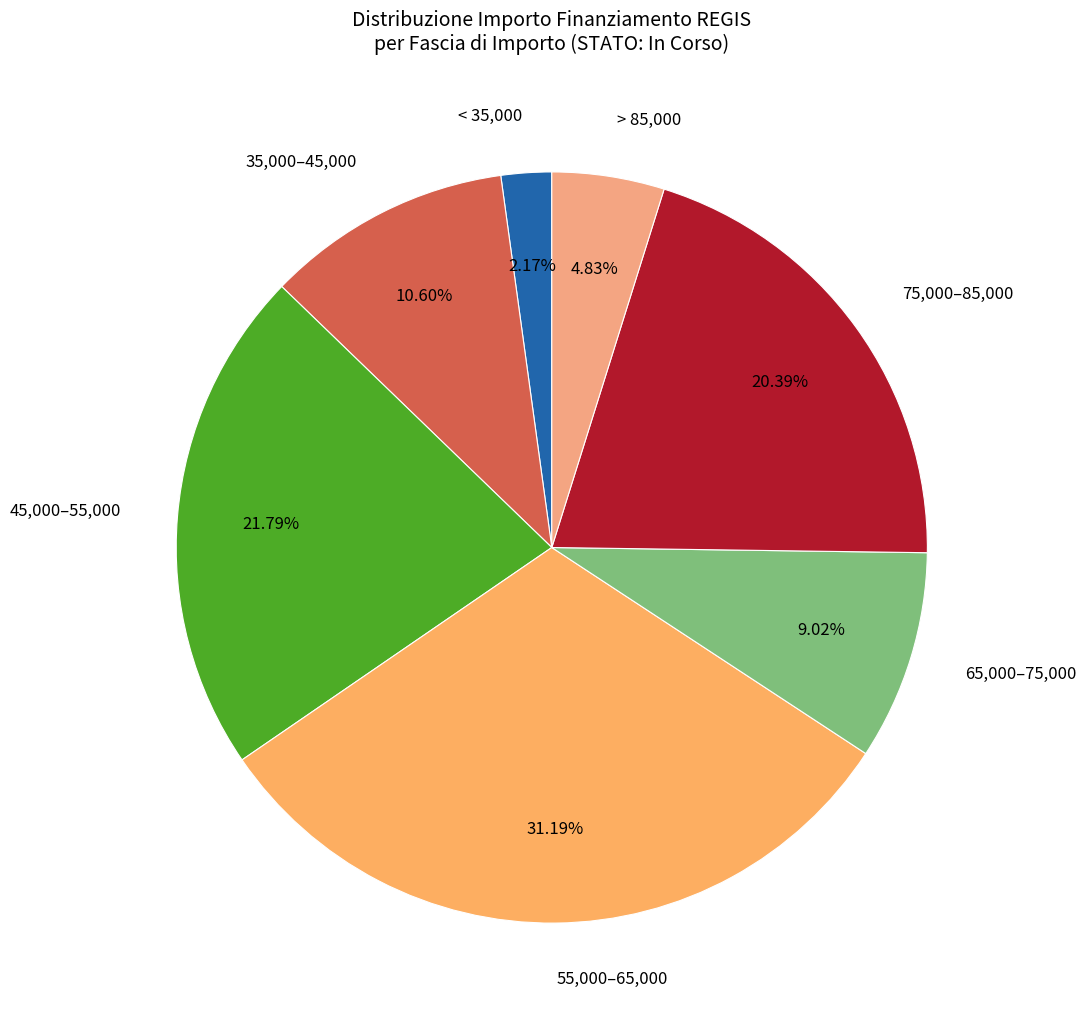

Between 65,000–75,000 and > 85,000, which is larger?

65,000–75,000